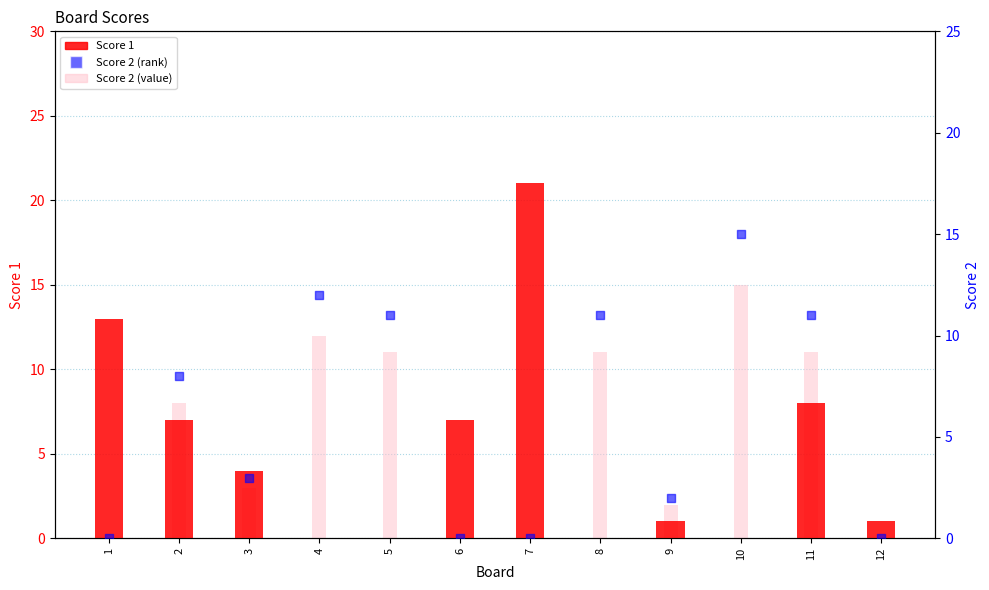

Which series has the largest Y range (max minus min)?

Score 1